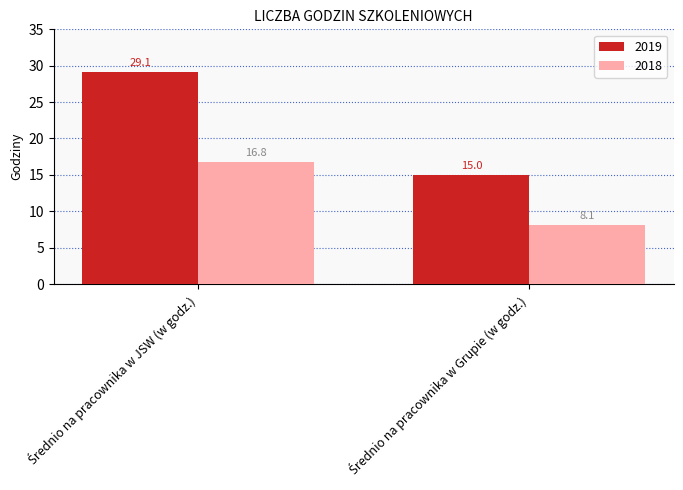

Does the chart contain stacked bars?

No